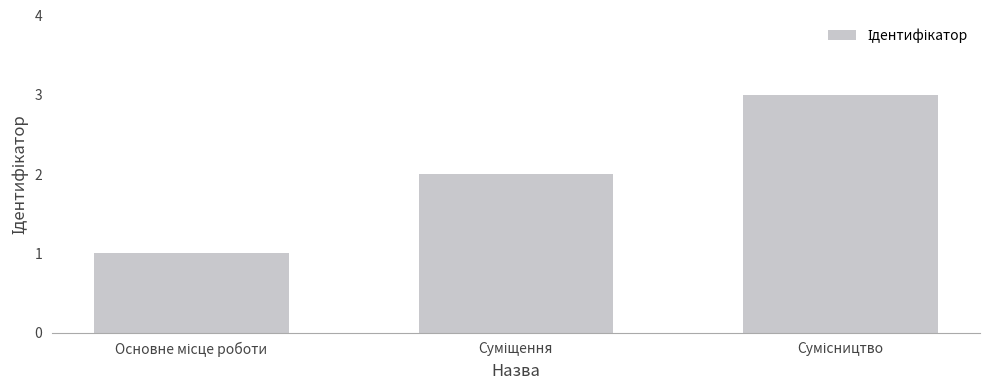

What is the maximum value shown in the chart?

3